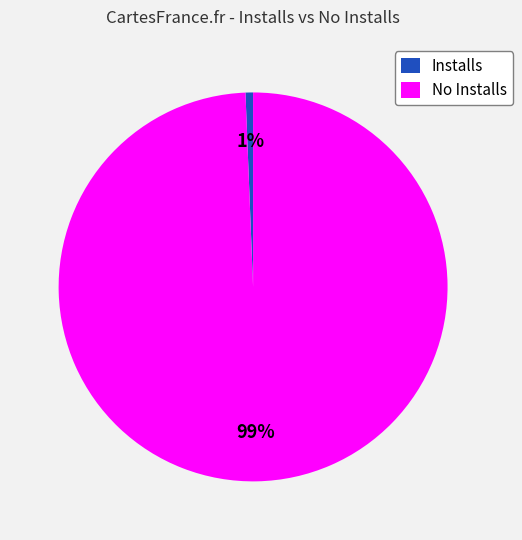

True or false: No Installs accounts for 89% of the total.

False